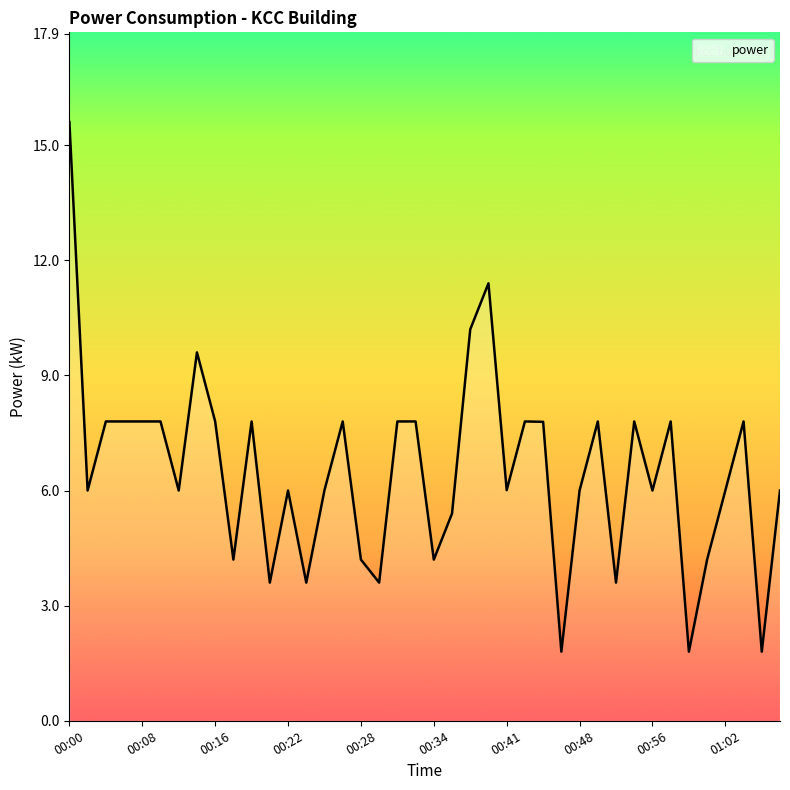

What is the greatest value displayed?

15.6